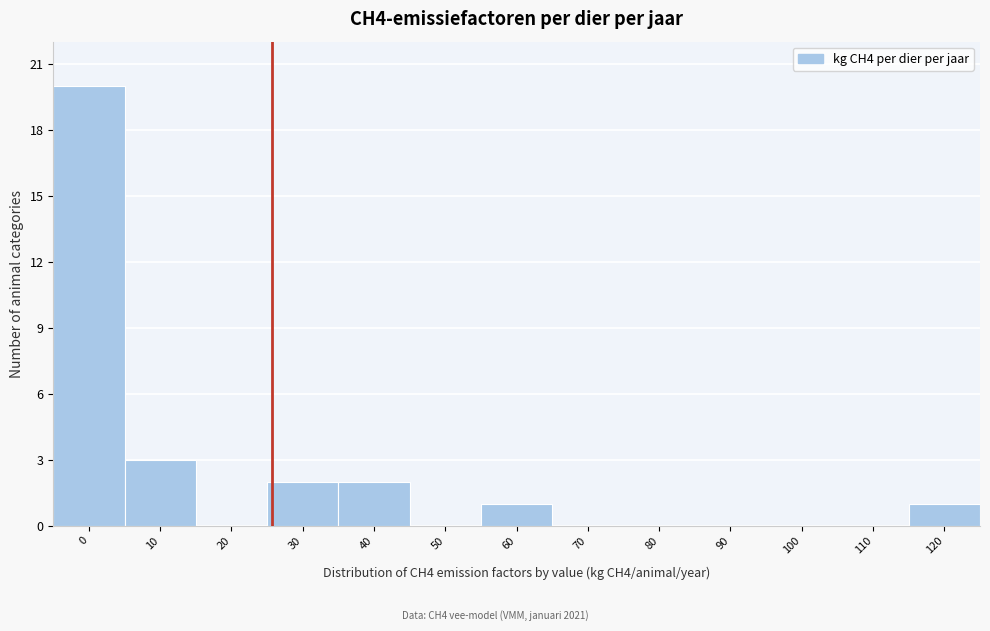

Reading left to right, transcribe all the data shown in this chart.

0=20	10=3	20=0	30=2	40=2	50=0	60=1	70=0	80=0	90=0	100=0	110=0	120=1